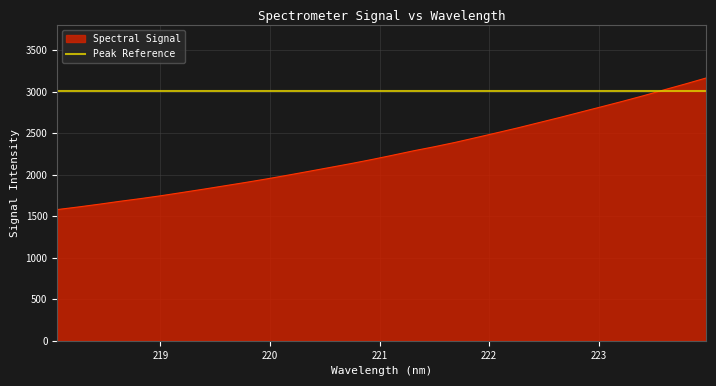

True or false: the data has more than 0 interior local peaks.

False